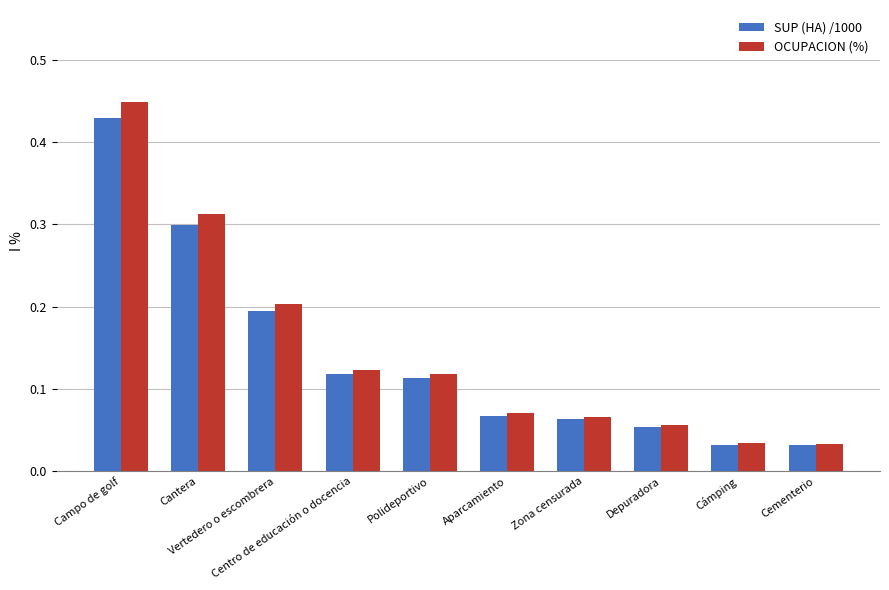

How many bars are there in each group?

2